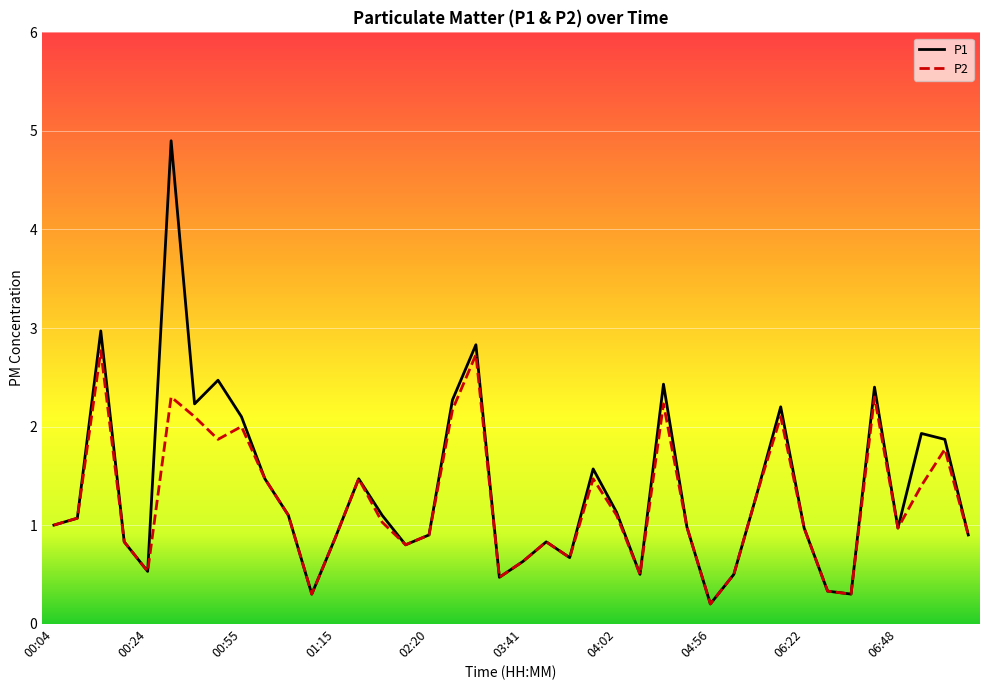

What are all the series names shown in the legend?

P1, P2